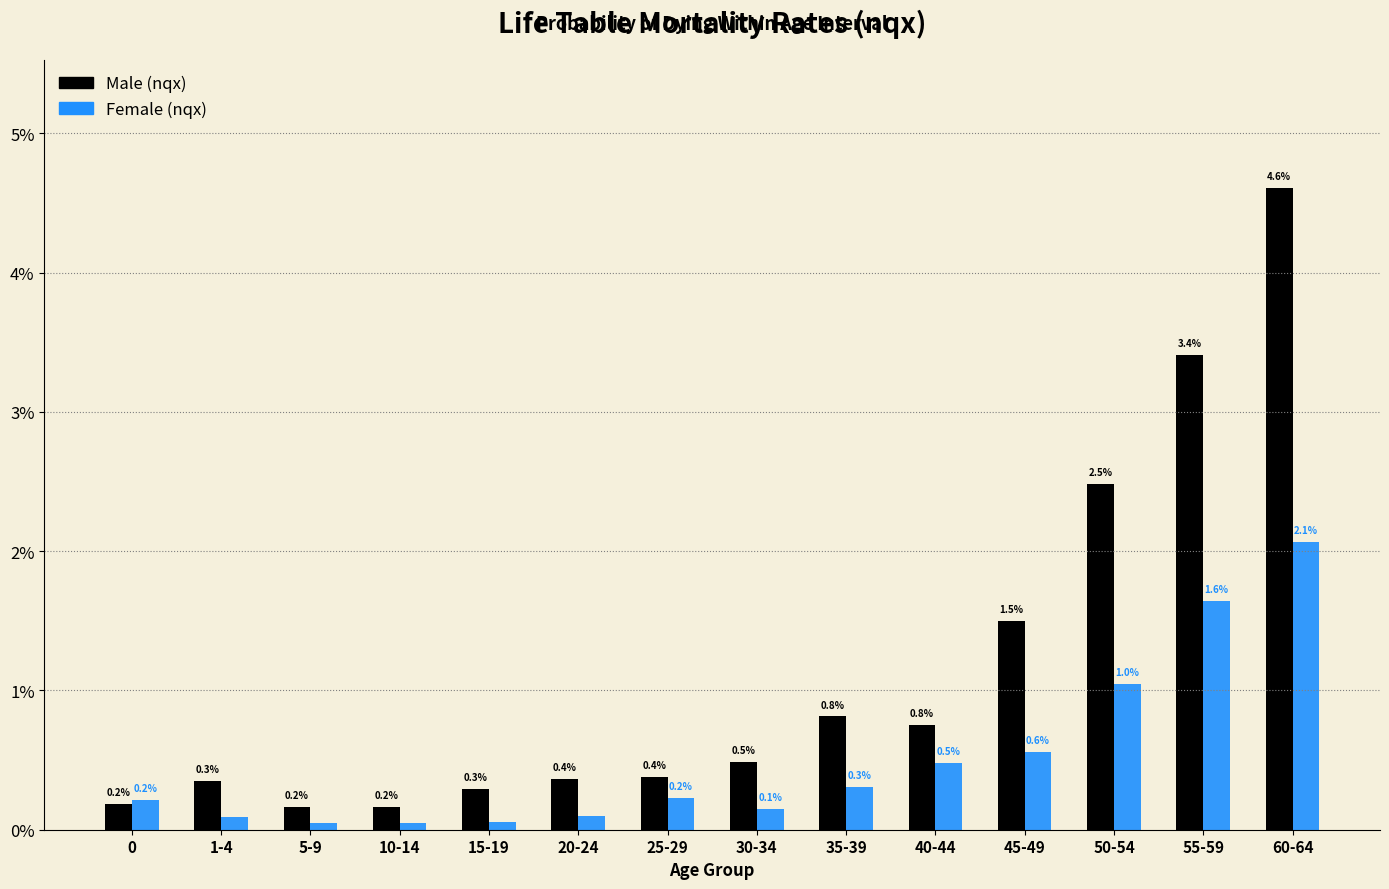

What are all the series names shown in the legend?

Male (nqx), Female (nqx)